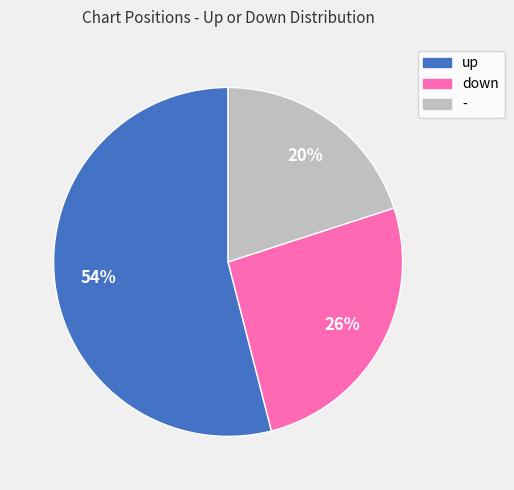

The up slice represents 54% of the pie. True or false?

True